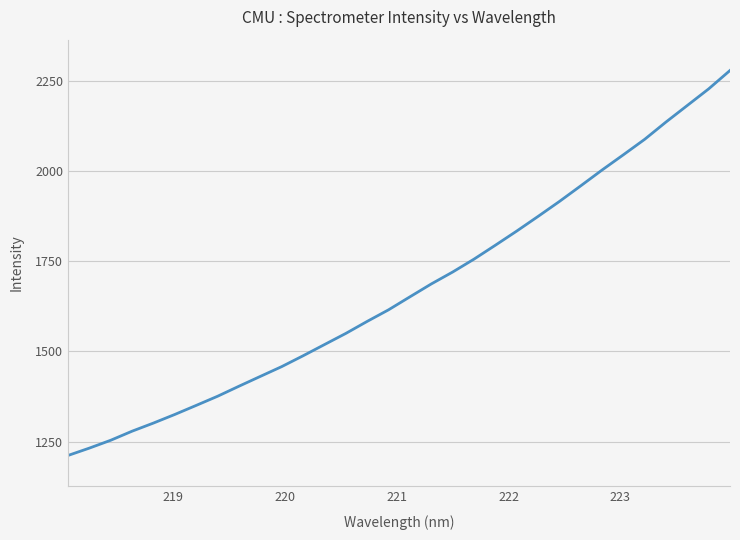

What is the difference between the maximum and minimum values?

1067.4